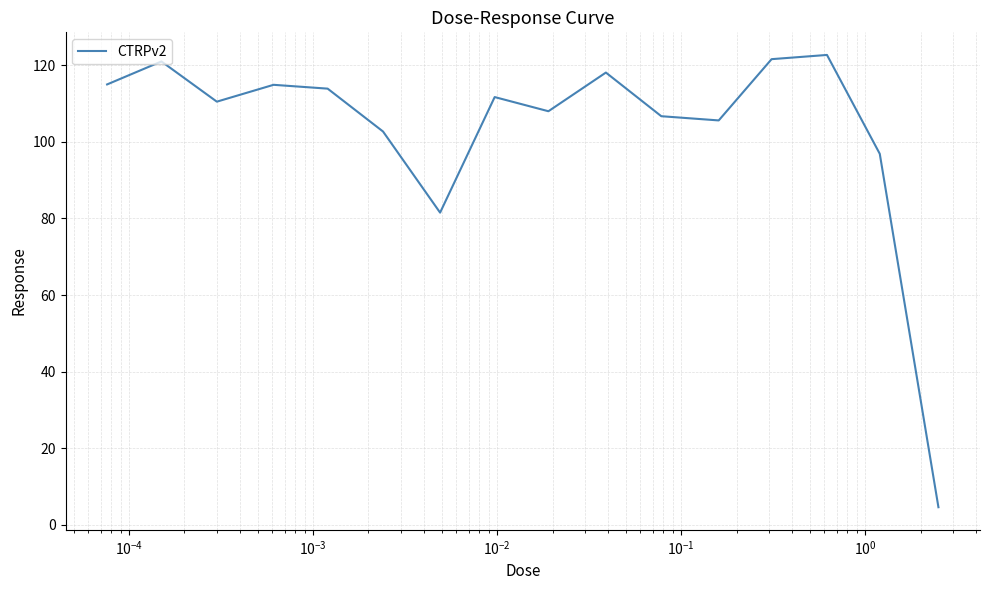

What is the difference between the maximum and minimum values?

118.1